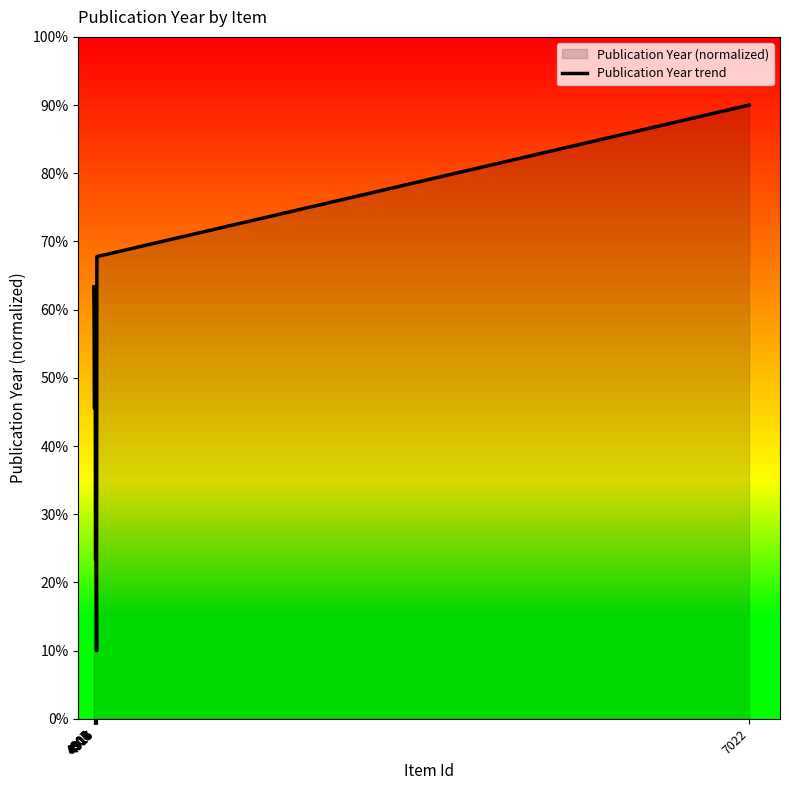

What is the minimum value shown in the chart?

10.0